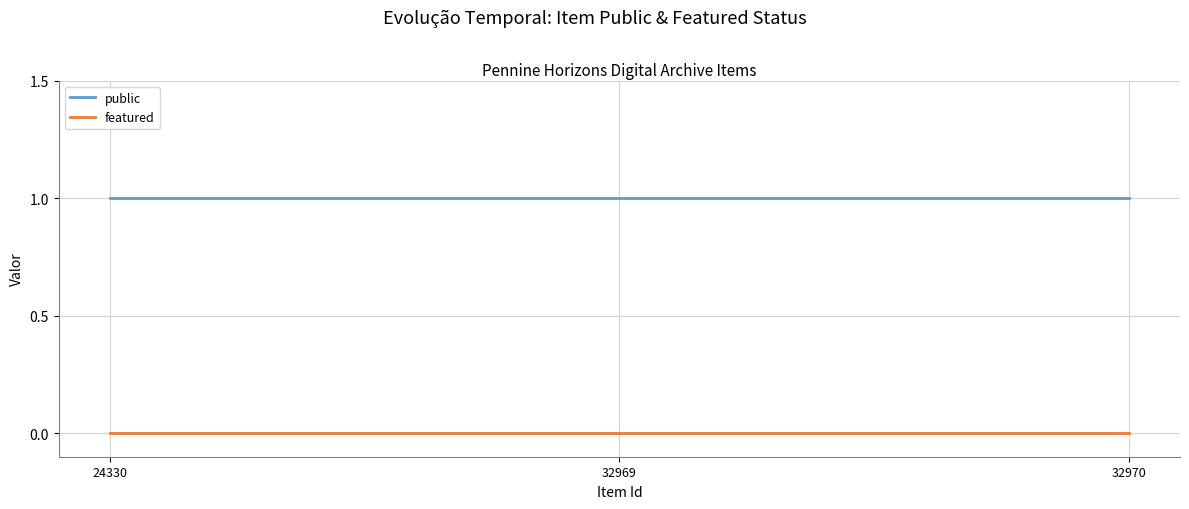

Rank the series by their average value, from highest to lowest.

public, featured